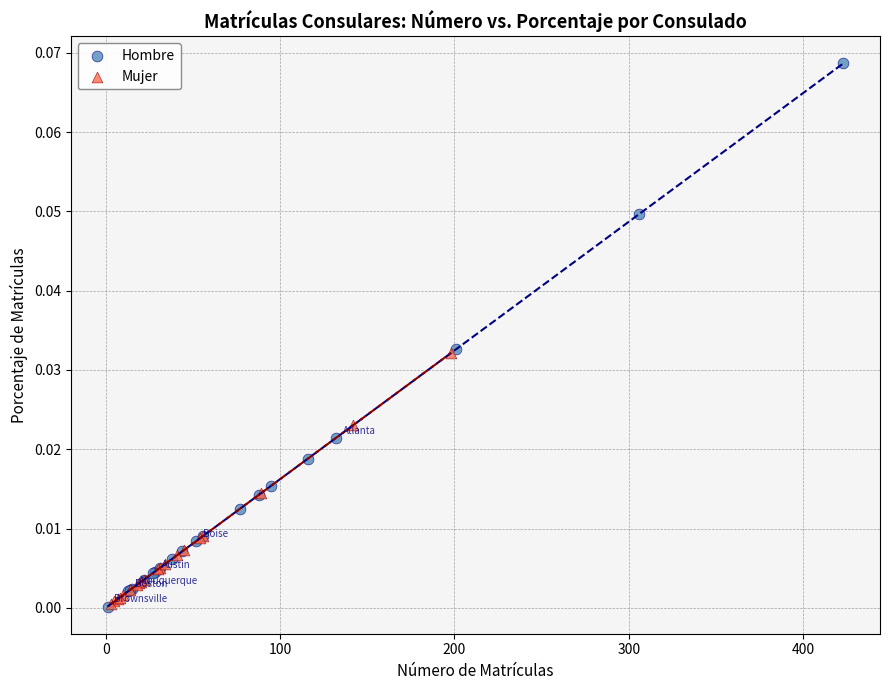

Which series has the widest spread of Y values?

Hombre